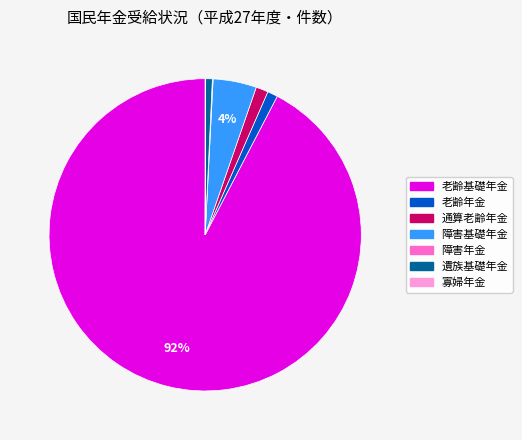

Does any single category account for the majority?

Yes